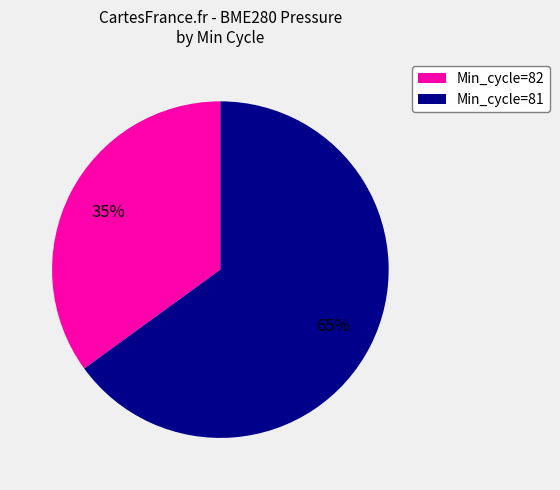

What is the largest slice in the pie chart?

Min_cycle=81